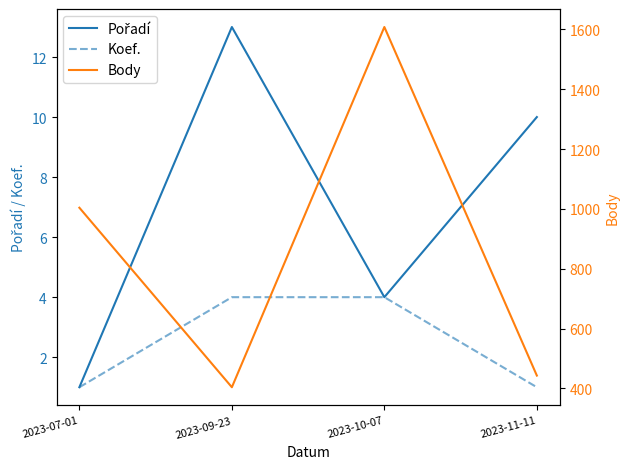

Reading left to right, extract all data points from this chart.

Pořadí: 2023-07-01=1	2023-09-23=13	2023-10-07=4	2023-11-11=10
Koef.: 2023-07-01=1	2023-09-23=4	2023-10-07=4	2023-11-11=1
Body: 2023-07-01=1004	2023-09-23=404	2023-10-07=1608	2023-11-11=443